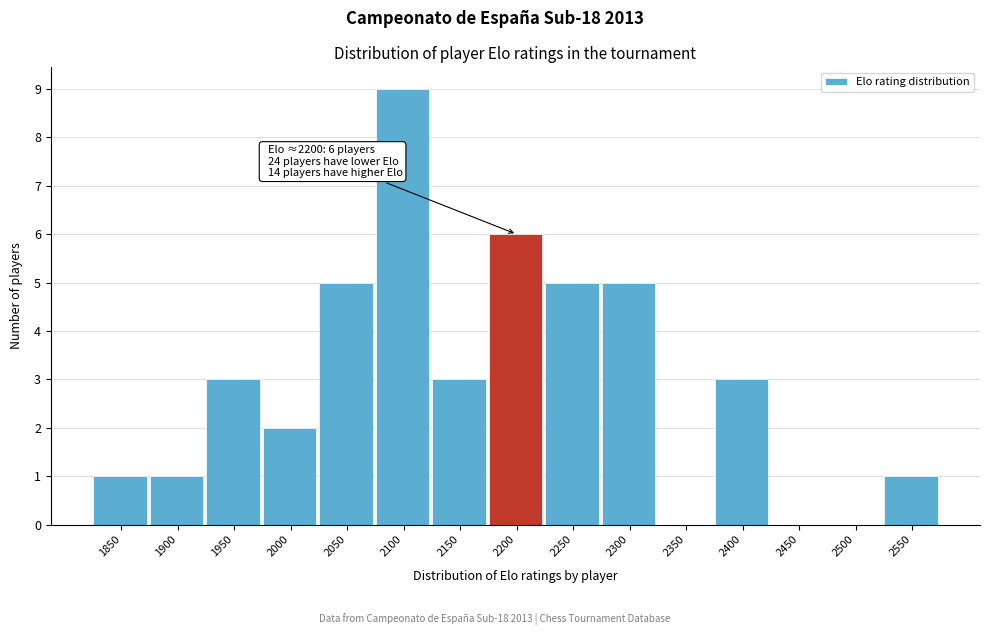

Reading left to right, transcribe all the data shown in this chart.

1850=1	1900=1	1950=3	2000=2	2050=5	2100=9	2150=3	2200=6	2250=5	2300=5	2350=0	2400=3	2450=0	2500=0	2550=1